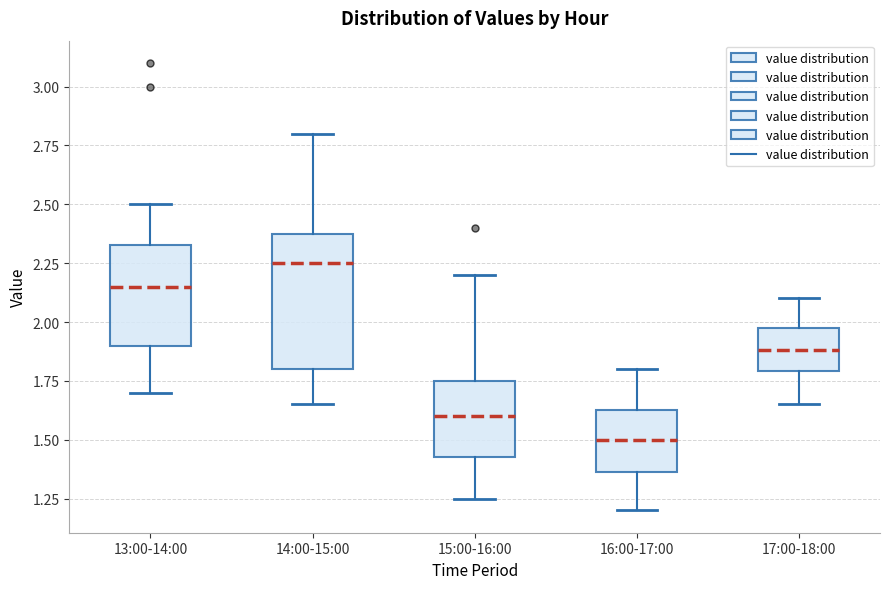

Reading left to right, read every box against the y-axis: the position of its median line, the range the box covers, and the ends of its whiskers. The values are not printed on the chart, so give them approximately, as read against the axis.

13:00-14:00: median 2.15, box 1.90 to 2.35, whiskers 1.70 to 2.50
14:00-15:00: median 2.25, box 1.80 to 2.40, whiskers 1.65 to 2.80
15:00-16:00: median 1.60, box 1.45 to 1.75, whiskers 1.25 to 2.20
16:00-17:00: median 1.50, box 1.35 to 1.65, whiskers 1.20 to 1.80
17:00-18:00: median 1.90, box 1.80 to 2.00, whiskers 1.65 to 2.10